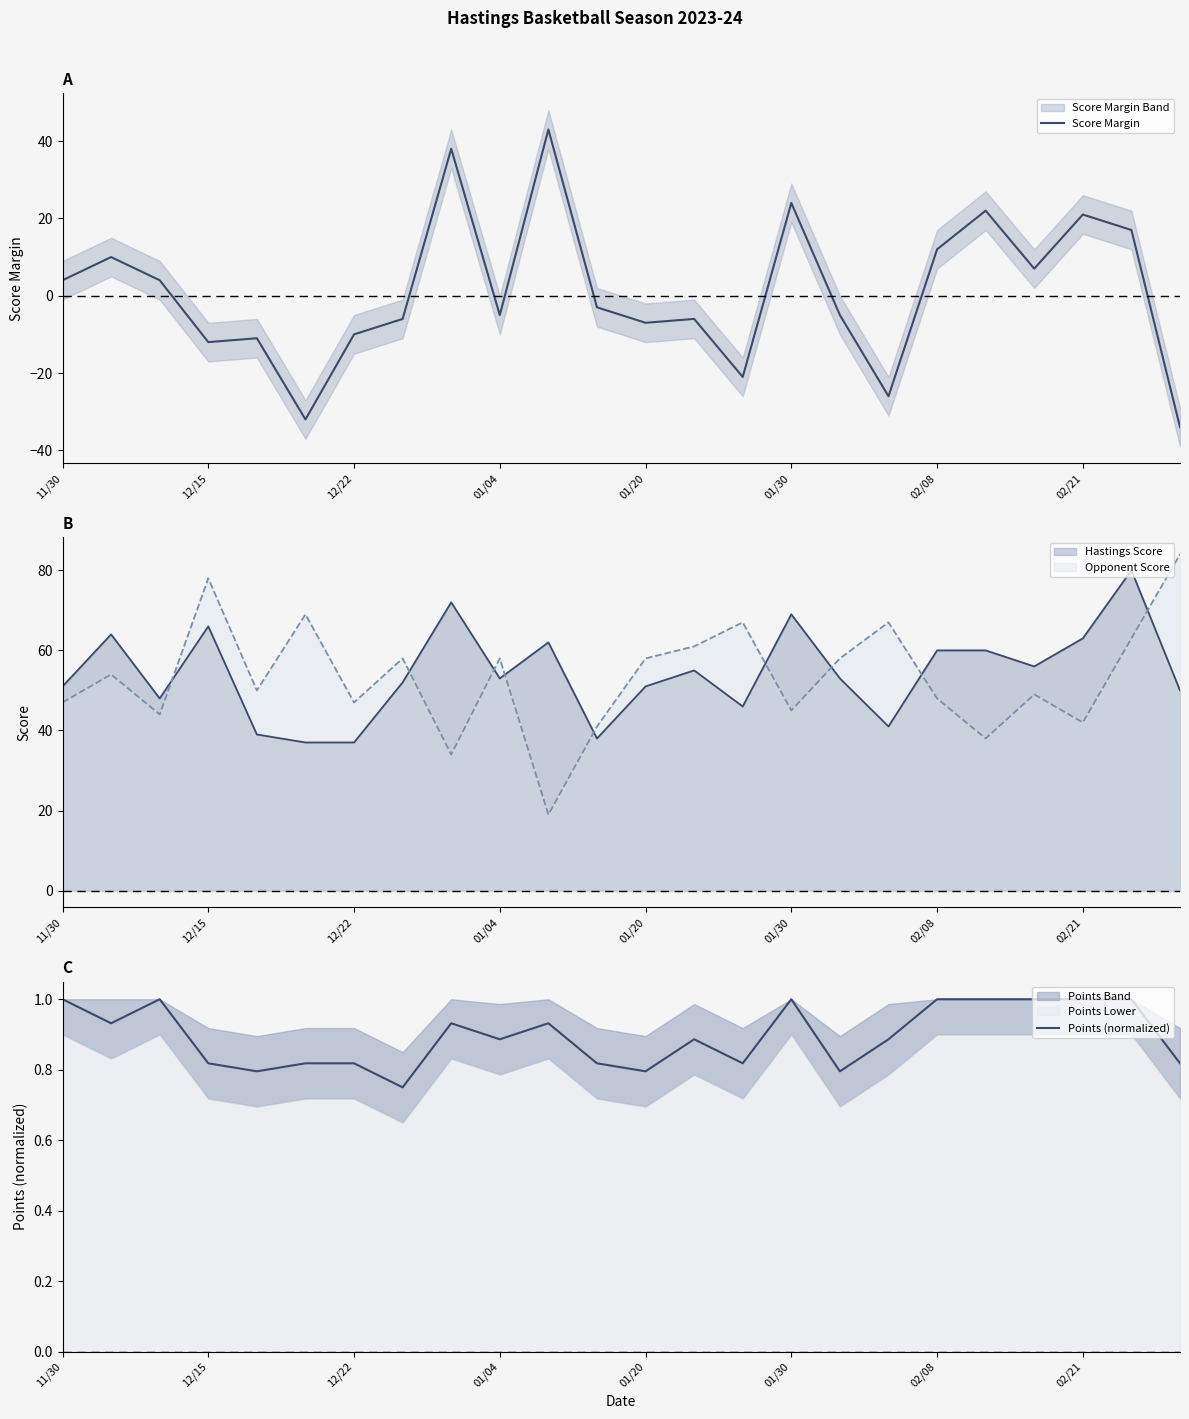

What is the highest value of the Opponent Score series?

84